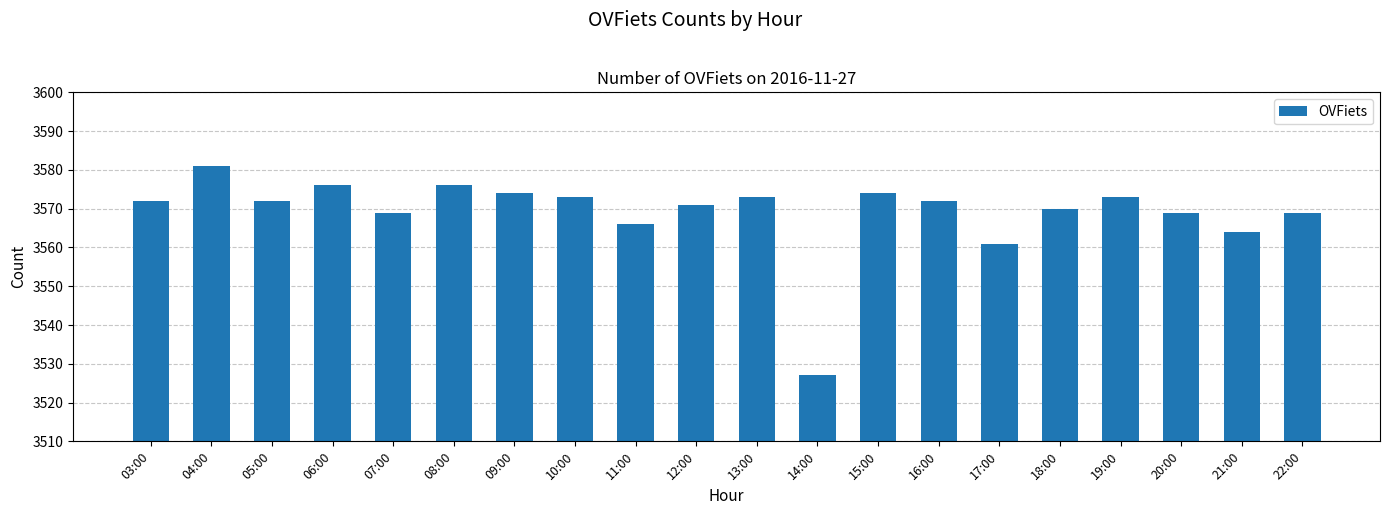

What position from the left is 15:00?

13